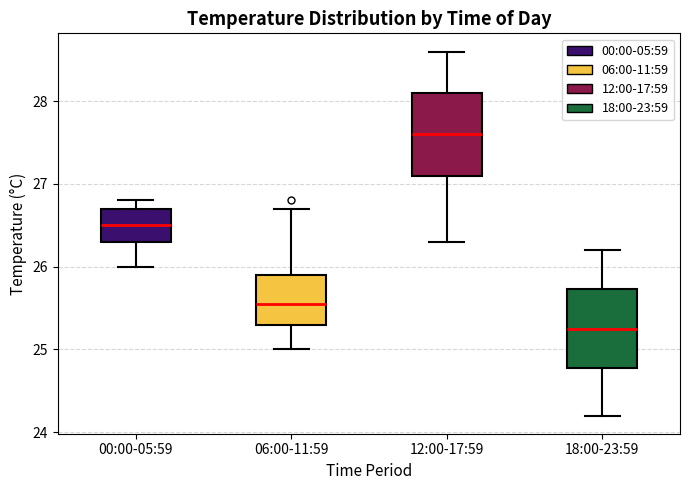

Reading left to right, read every box against the y-axis: the position of its median line, the range the box covers, and the ends of its whiskers. The values are not printed on the chart, so give them approximately, as read against the axis.

00:00-05:59: median 26.5, box 26.3 to 26.7, whiskers 26.0 to 26.8
06:00-11:59: median 25.6, box 25.3 to 25.9, whiskers 25.0 to 26.7
12:00-17:59: median 27.6, box 27.1 to 28.1, whiskers 26.3 to 28.6
18:00-23:59: median 25.3, box 24.8 to 25.7, whiskers 24.2 to 26.2